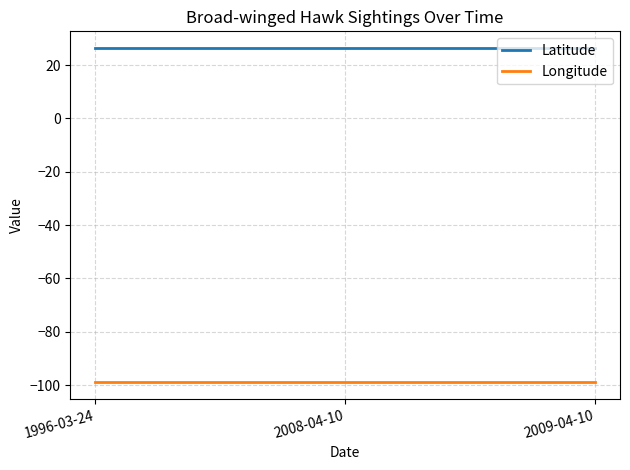

Is the value of Longitude at 1996-03-24 greater than the value of Latitude at 2009-04-10?

No